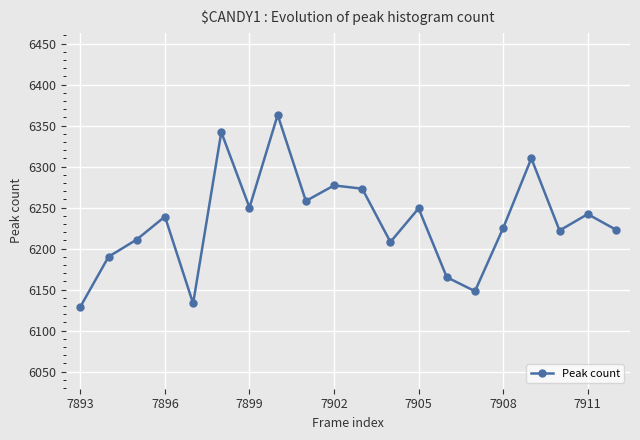

What is the sum of all values?

124657